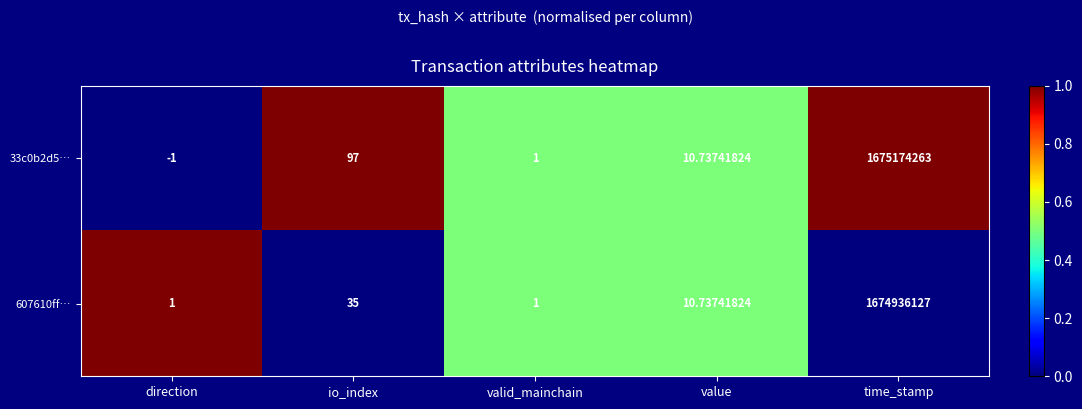

Which label corresponds to the smallest value in the chart?

direction